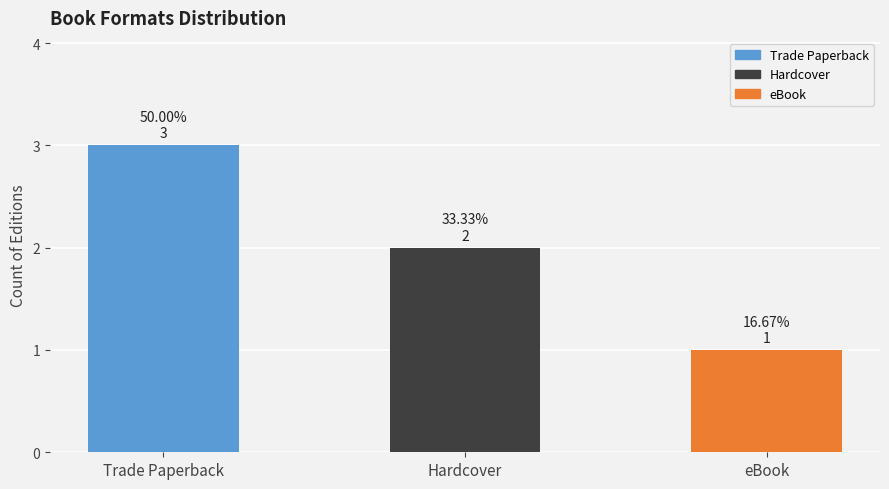

What is the difference between the second highest and minimum values?

1